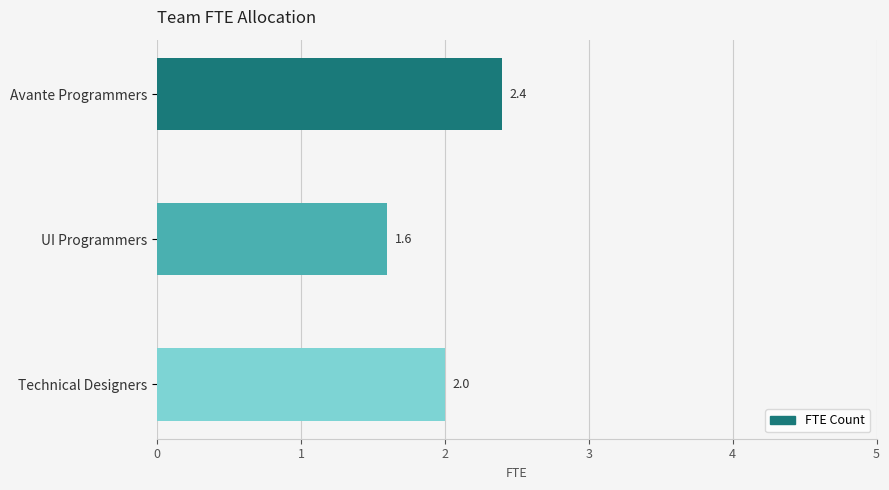

List the labels in order of value, smallest first.

UI Programmers, Technical Designers, Avante Programmers